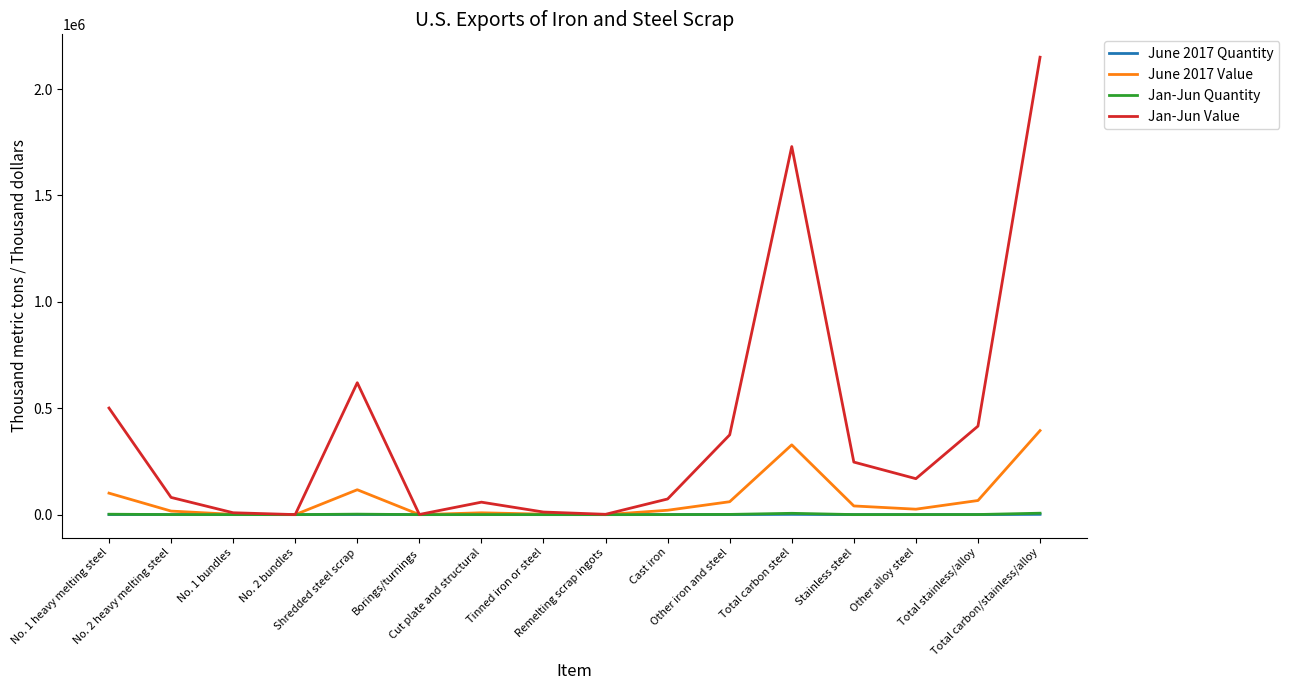

Which series has the largest range (max minus min)?

Jan-Jun Value